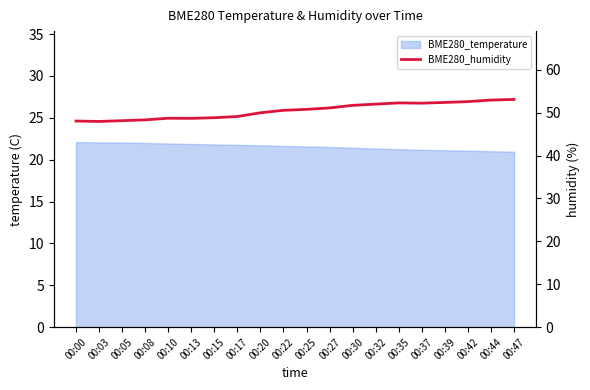

Rank the categories by value from highest to lowest.

00:47, 00:44, 00:42, 00:39, 00:35, 00:37, 00:32, 00:30, 00:27, 00:25, 00:22, 00:20, 00:17, 00:15, 00:10, 00:13, 00:08, 00:05, 00:00, 00:03